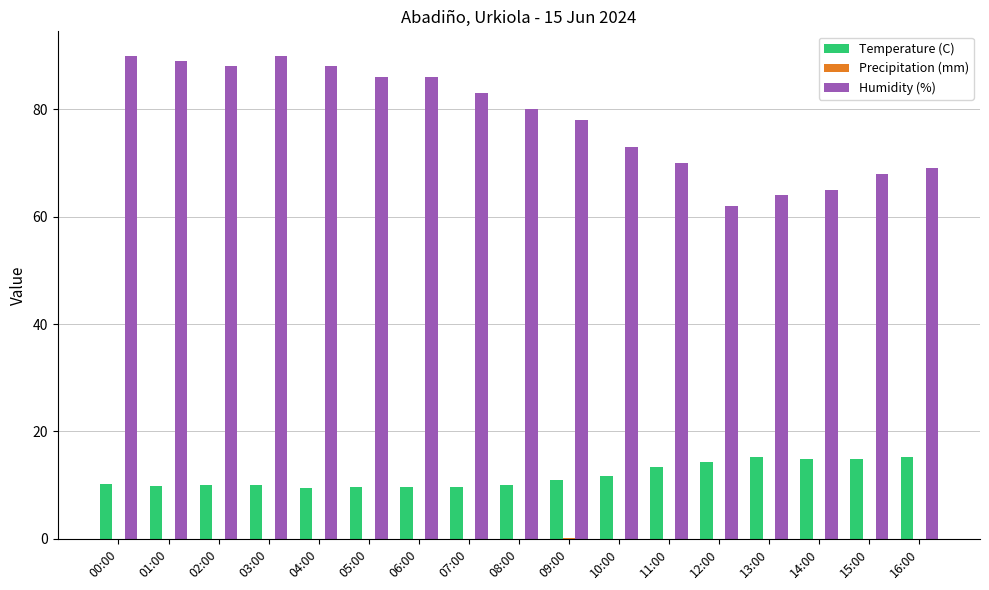

Is the value of Temperature (C) at 02:00 greater than the value of Humidity (%) at 10:00?

No